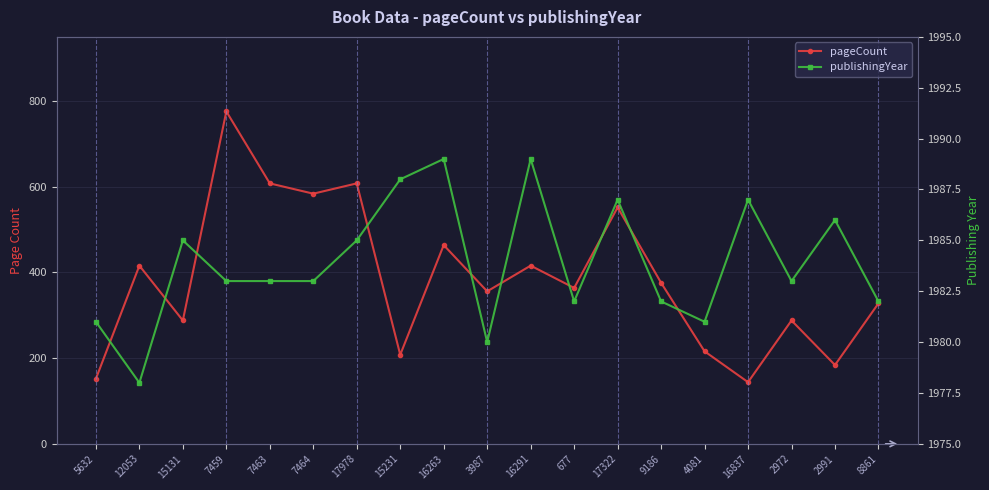

The value of pageCount at 4081 is 216. True or false?

True